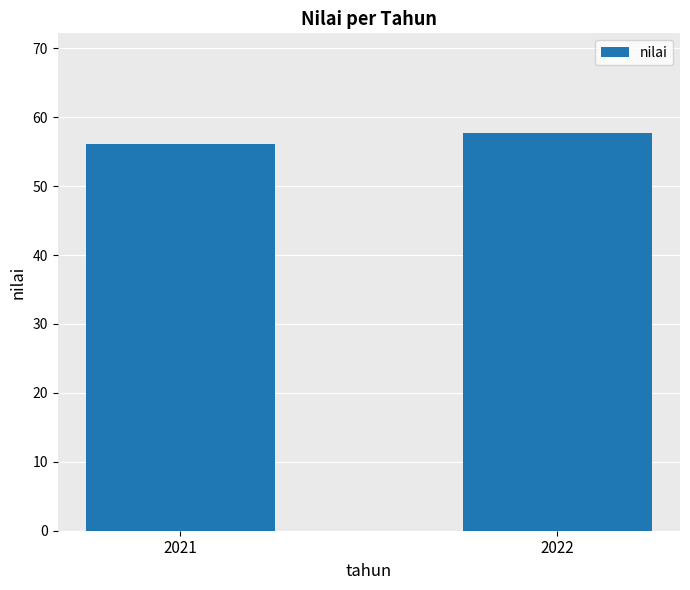

Reading left to right, list all the values displayed in this chart.

2021=56.1	2022=57.7